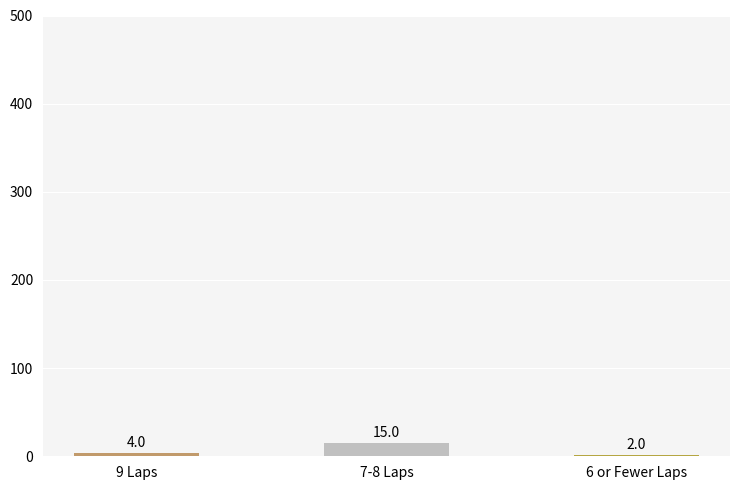

Which label corresponds to the smallest value in the chart?

6 or Fewer Laps